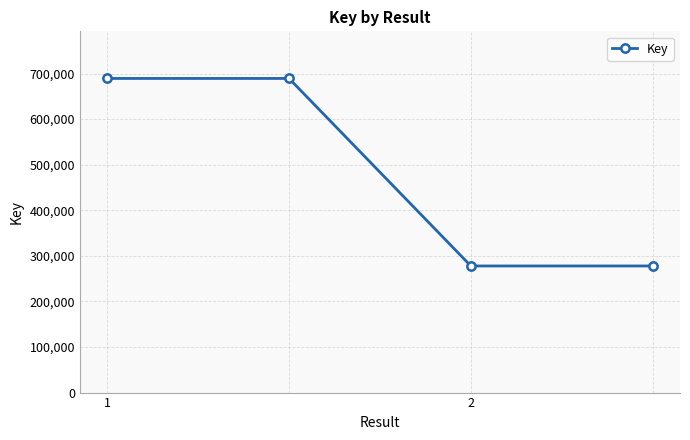

True or false: the data has more than 2 interior local peaks.

False